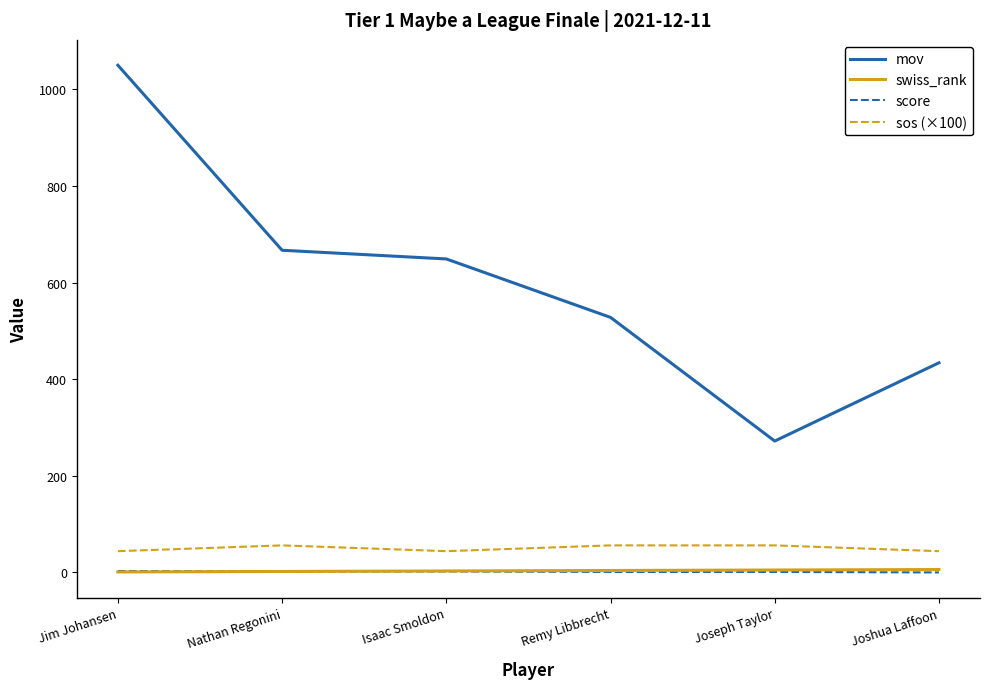

Is this an area chart (filled region under the line)?

No